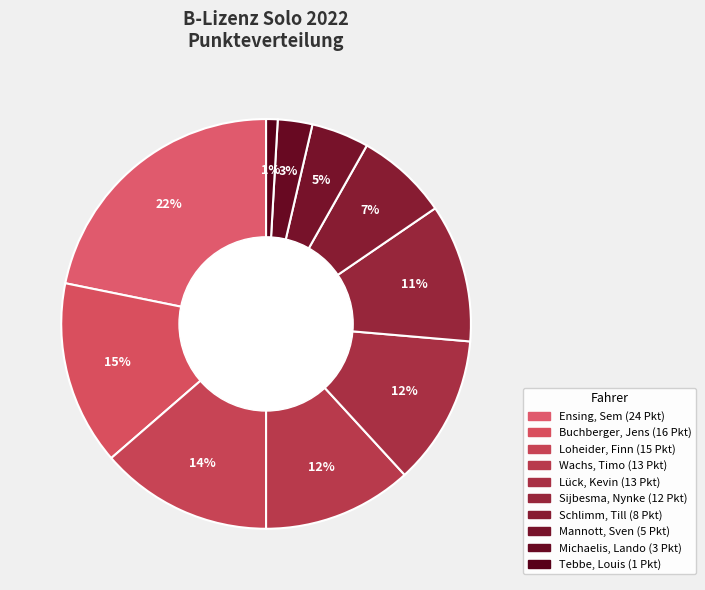

How many slices are in this pie chart?

10